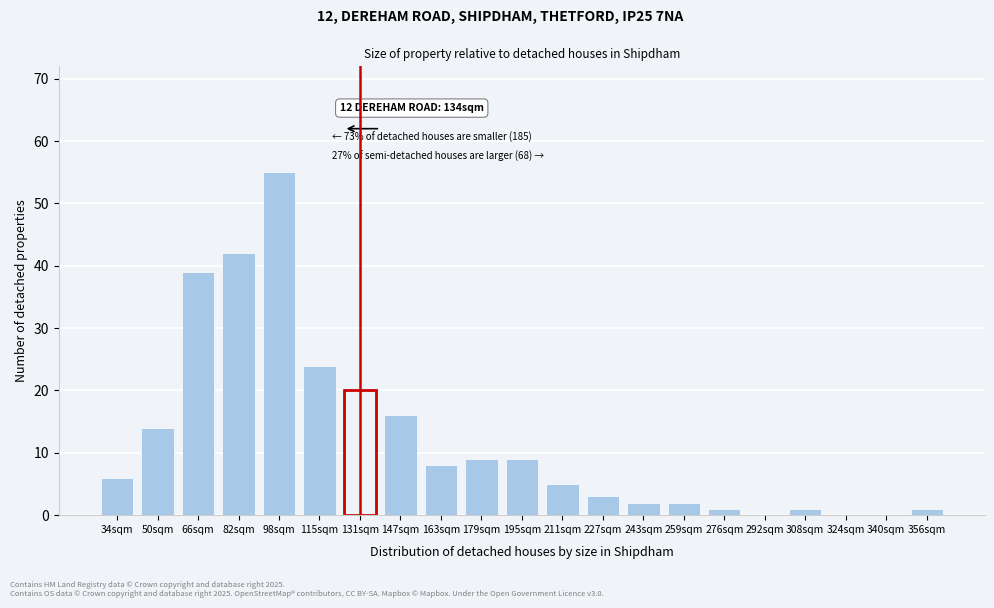

Reading left to right, what are all the values shown in this chart?

34sqm=6	50sqm=14	66sqm=39	82sqm=42	98sqm=55	115sqm=24	131sqm=20	147sqm=16	163sqm=8	179sqm=9	195sqm=9	211sqm=5	227sqm=3	243sqm=2	259sqm=2	276sqm=1	292sqm=0	308sqm=1	324sqm=0	340sqm=0	356sqm=1